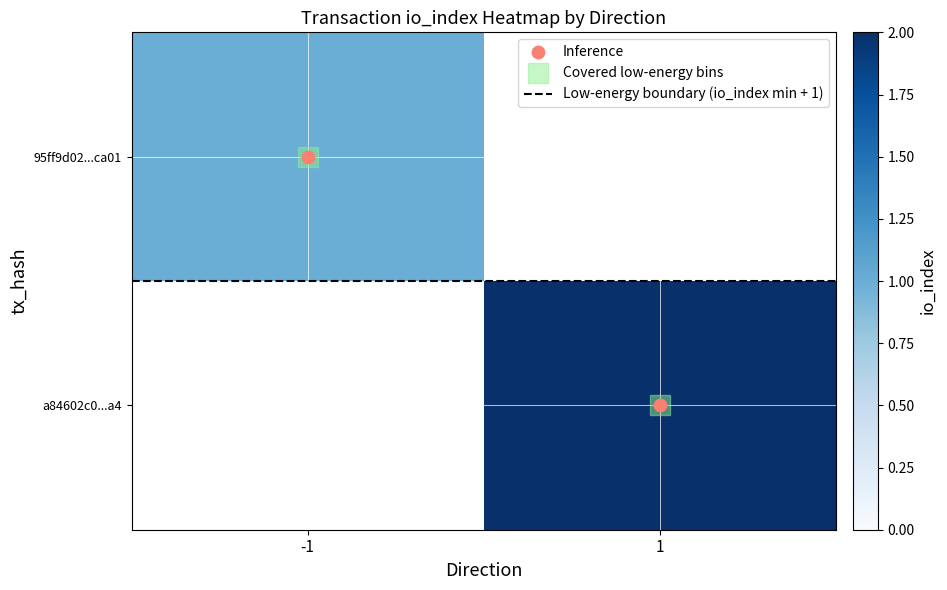

The Covered low-energy bins series shows 1.0 at 1. True or false?

True